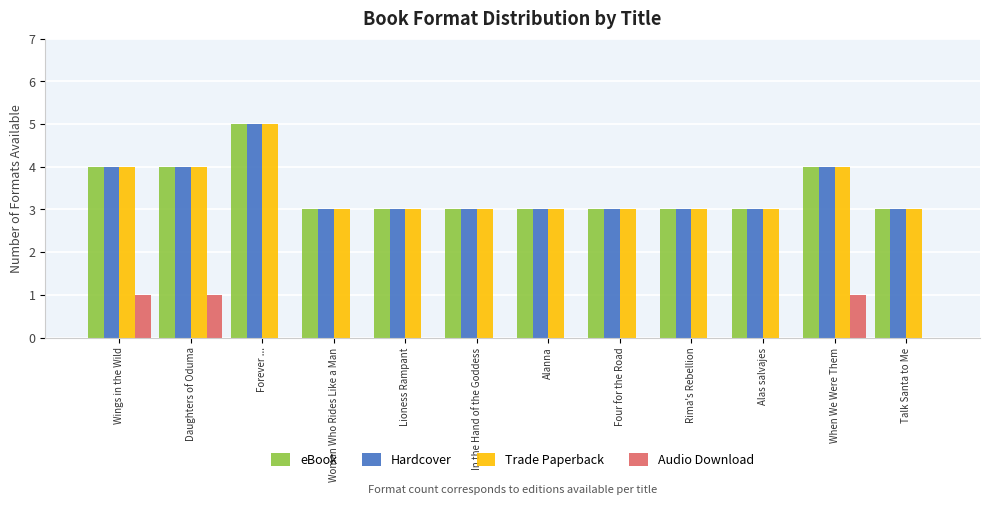

What is the highest value of the eBook series?

5